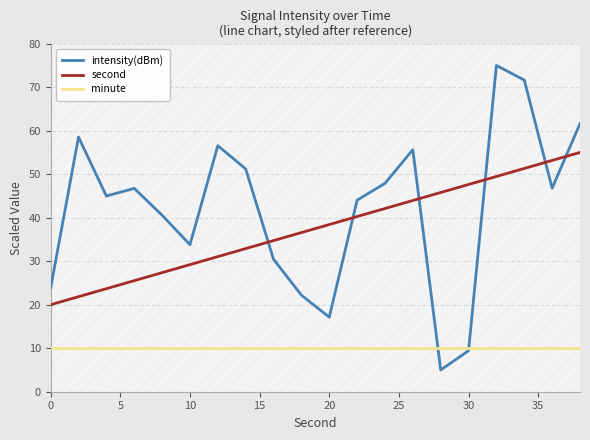

What is the average value of the intensity(dBm) series?

42.1